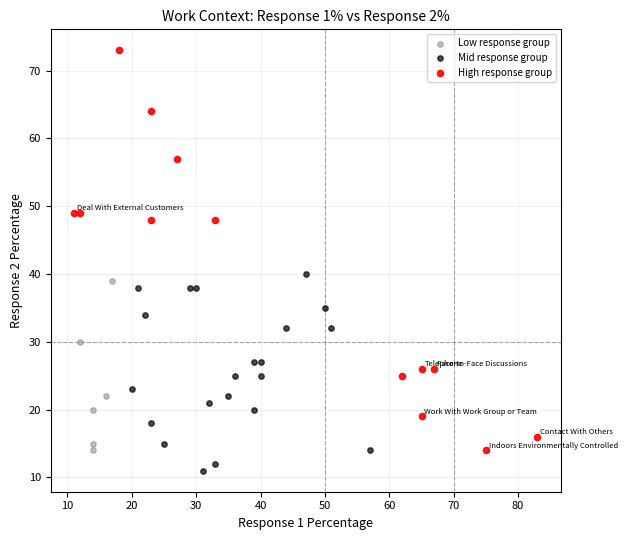

What are all the series names shown in the legend?

Low response group, Mid response group, High response group